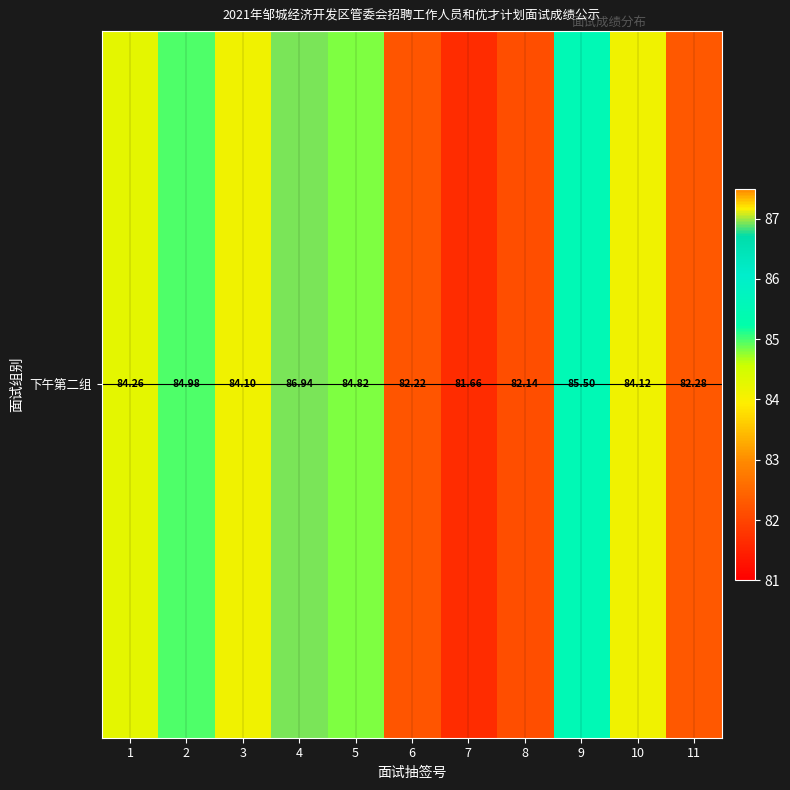

Where is the data nearest to the value 84?

3